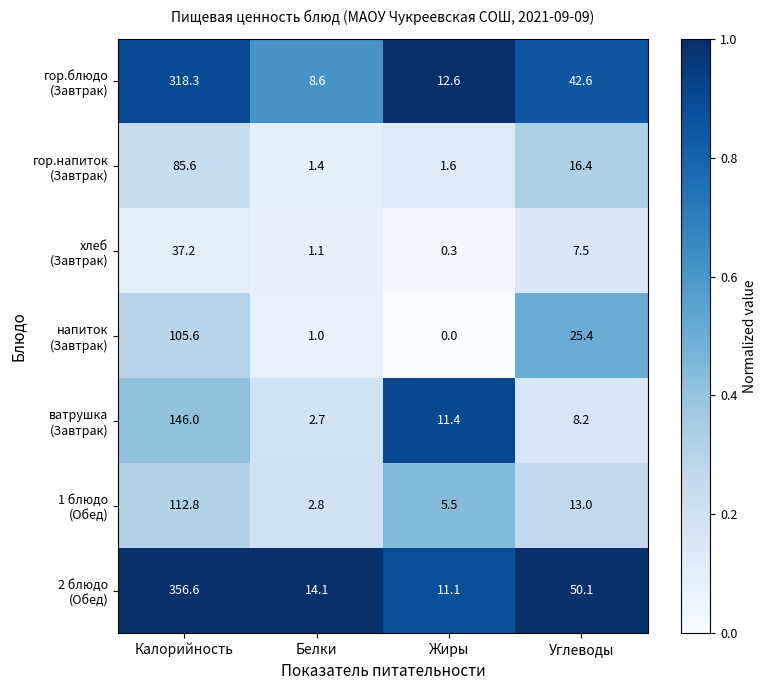

Which category has the highest value across all series?

Калорийность